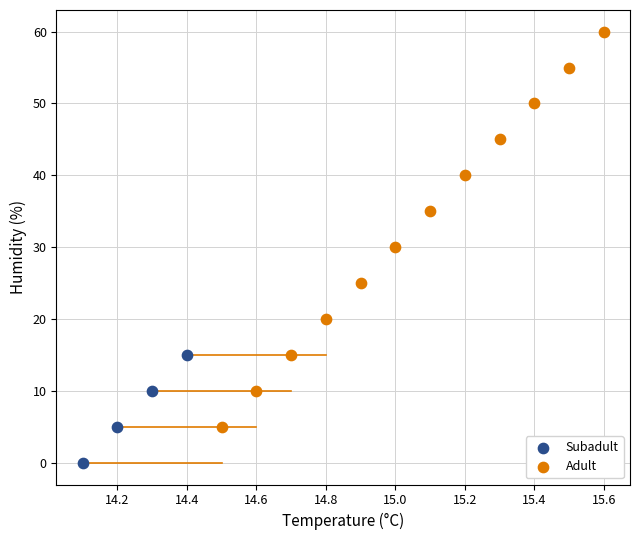

Which series has the widest spread of Y values?

Adult